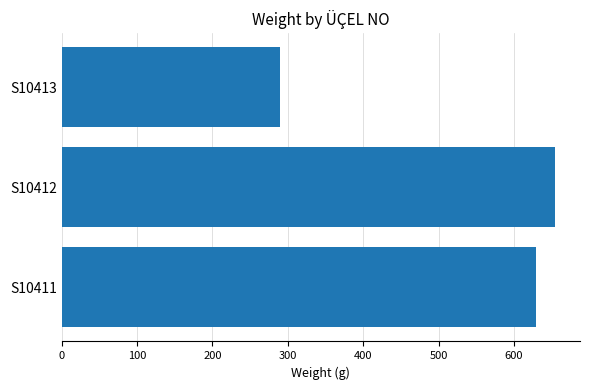

Reading top to bottom, list all the values displayed in this chart.

S10413=290	S10412=655	S10411=630